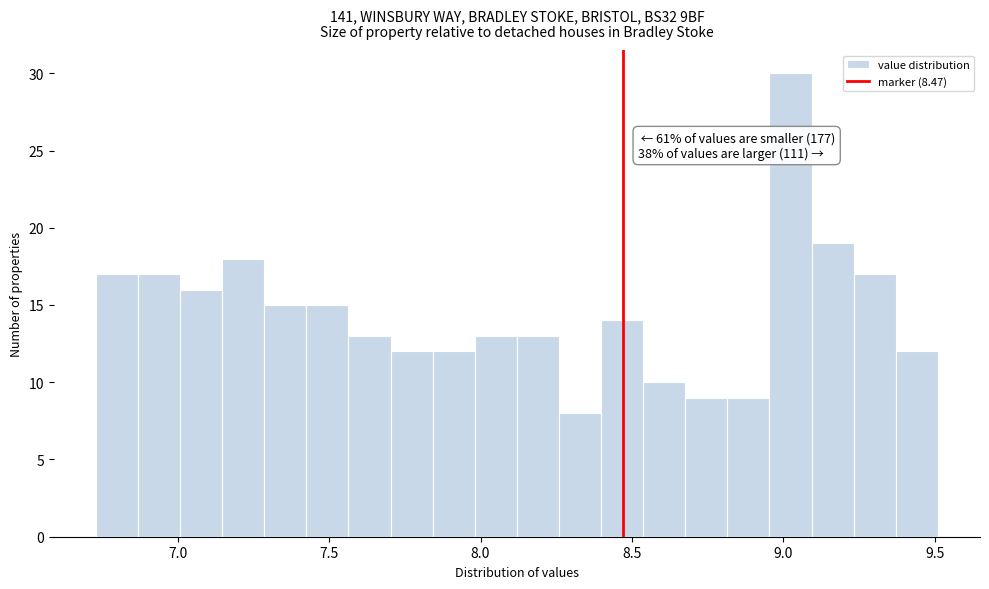

Read against the x-axis, roughly where is the centre of the tallest bar?

9.00